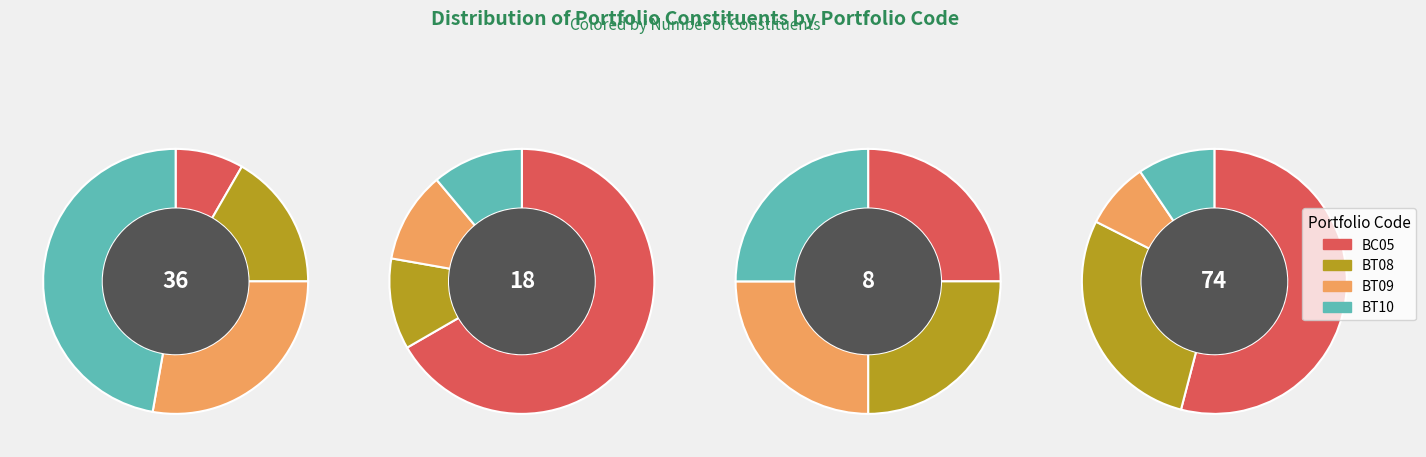

How many segments does this pie chart have?

16